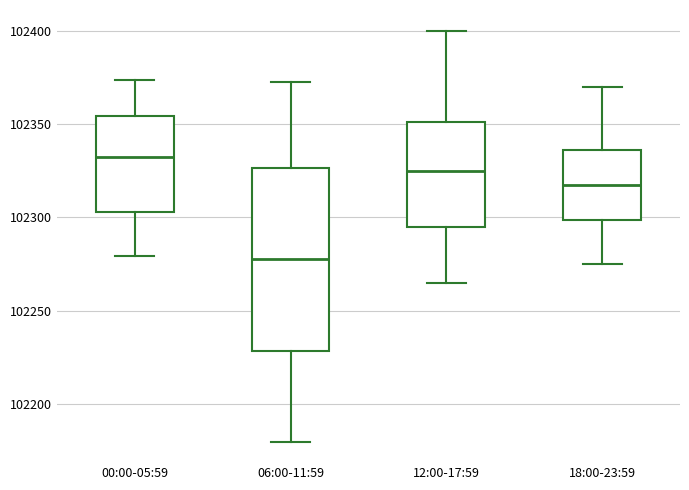

Where does the lower whisker of the box for 12:00-17:59 end on the y-axis? The values are not printed on the chart, so give them approximately, as read against the axis.

102265